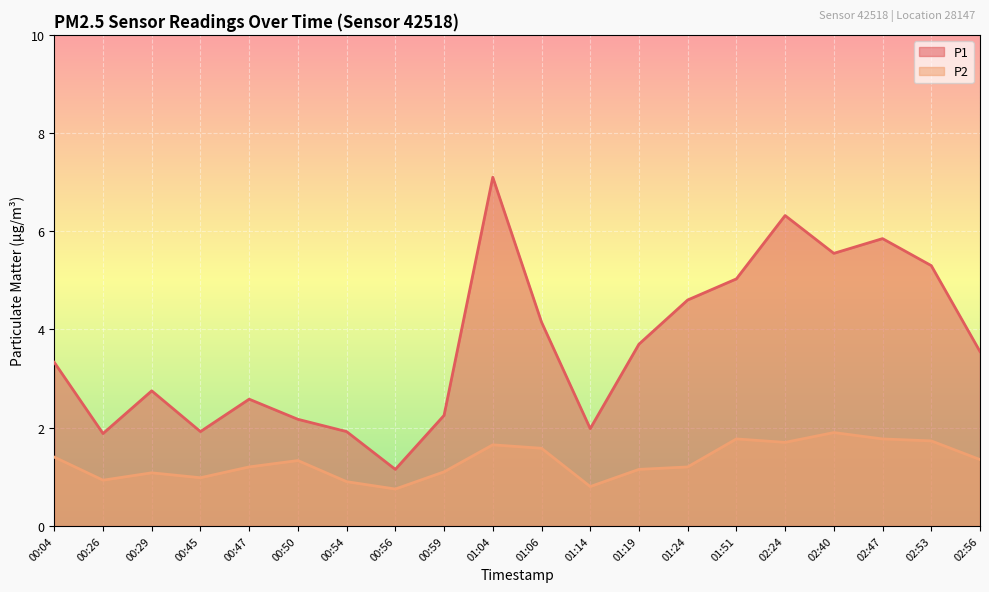

True or false: P1 and P2 intersect in this chart.

False